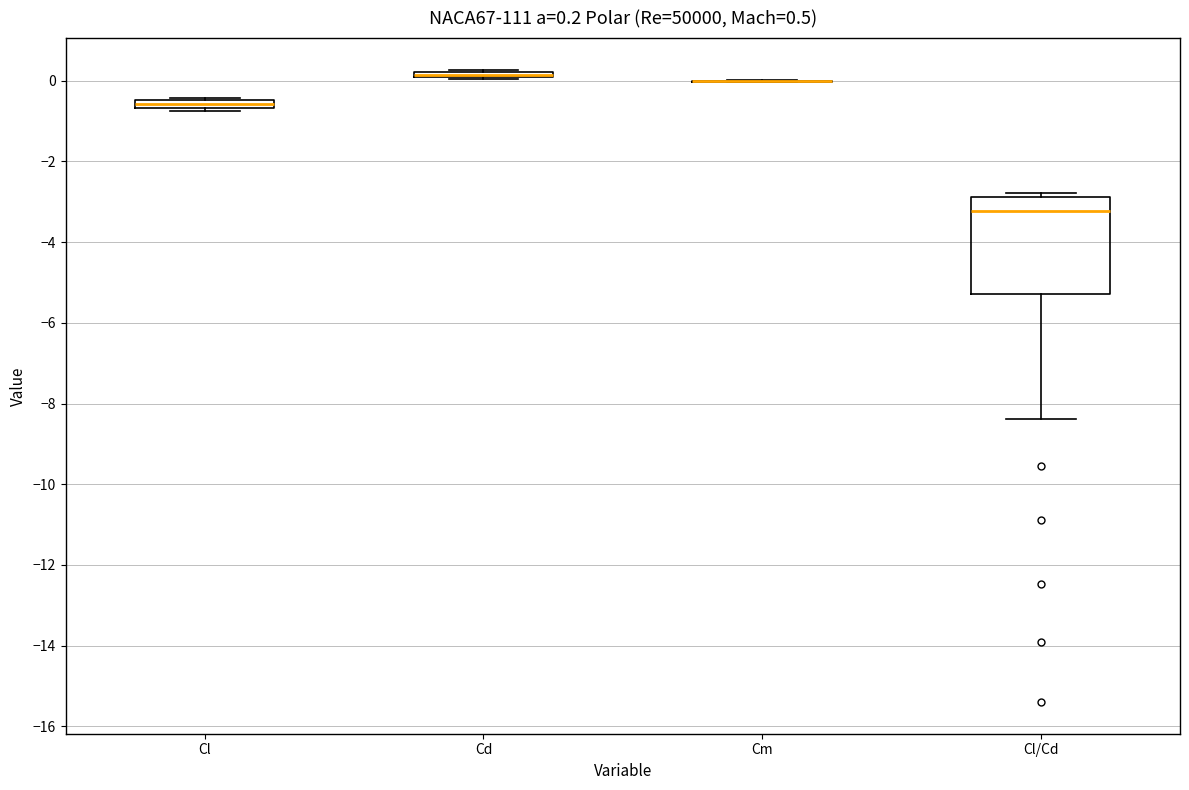

Which box is the tallest, from its lower edge to its upper edge?

Cl/Cd